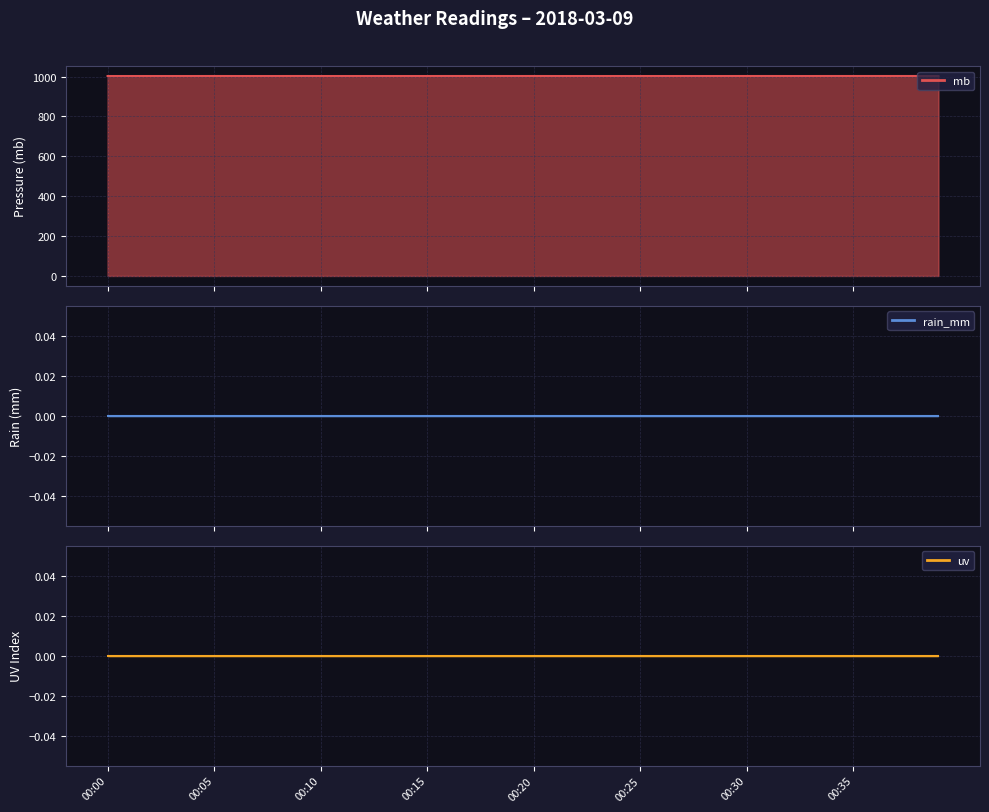

True or false: rain_mm and mb intersect in this chart.

False